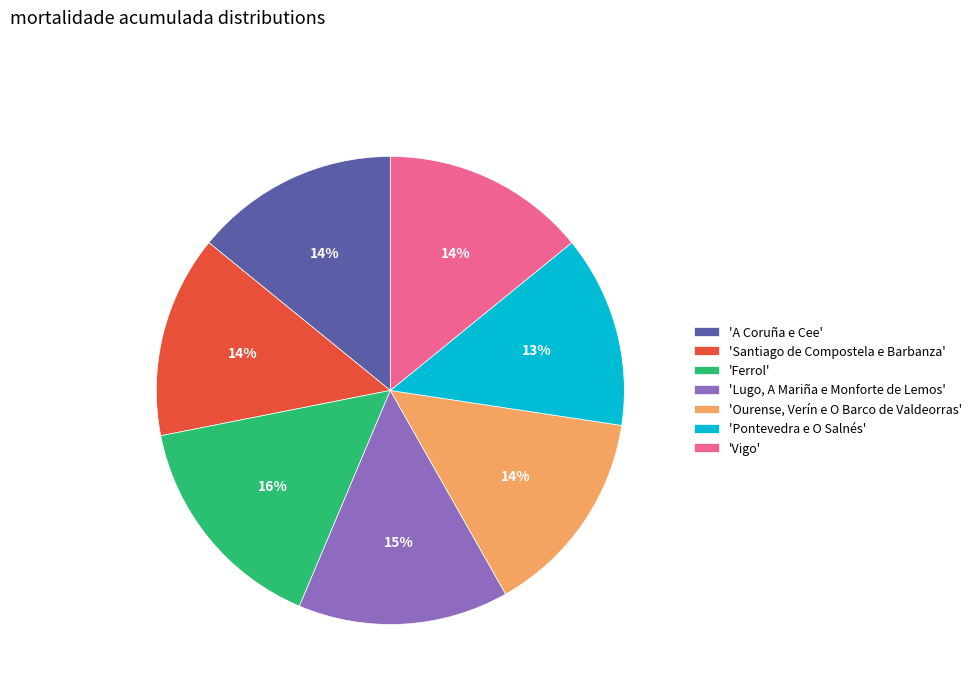

To the nearest percent, what portion does 'Pontevedra e O Salnés' represent?

13%